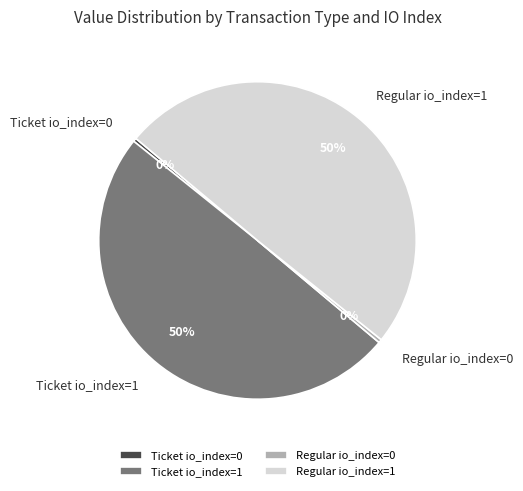

Is Ticket io_index=1 the majority of the pie?

No